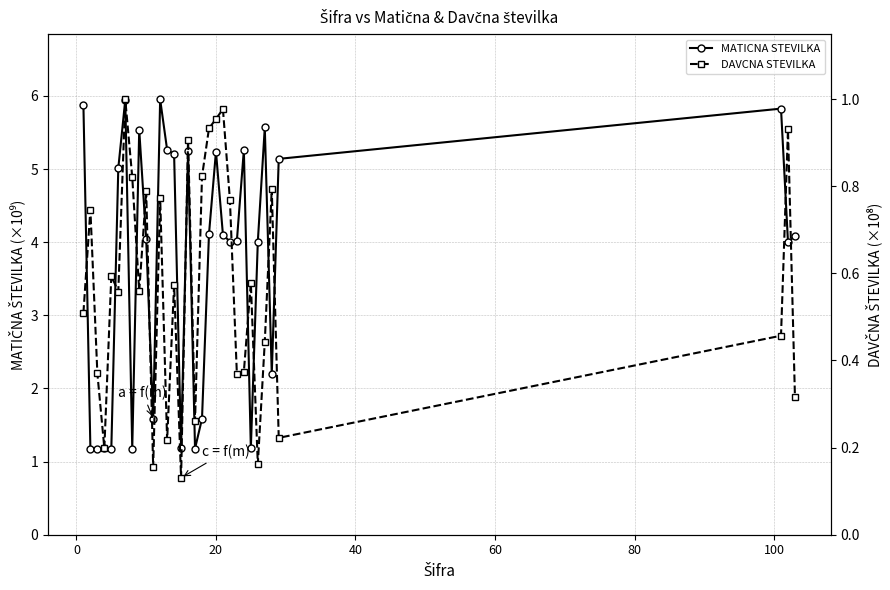

The MATICNA STEVILKA series shows 1.5 at 12. True or false?

False